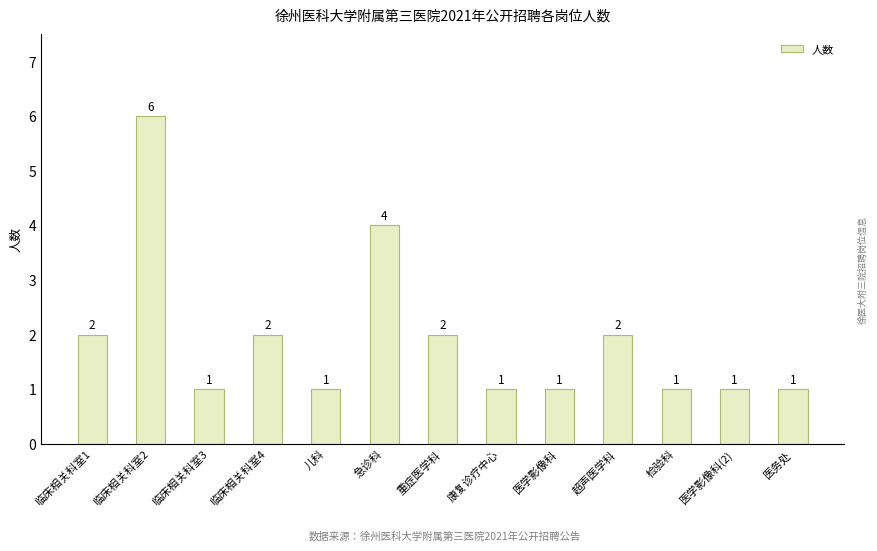

What is the smallest value displayed?

1